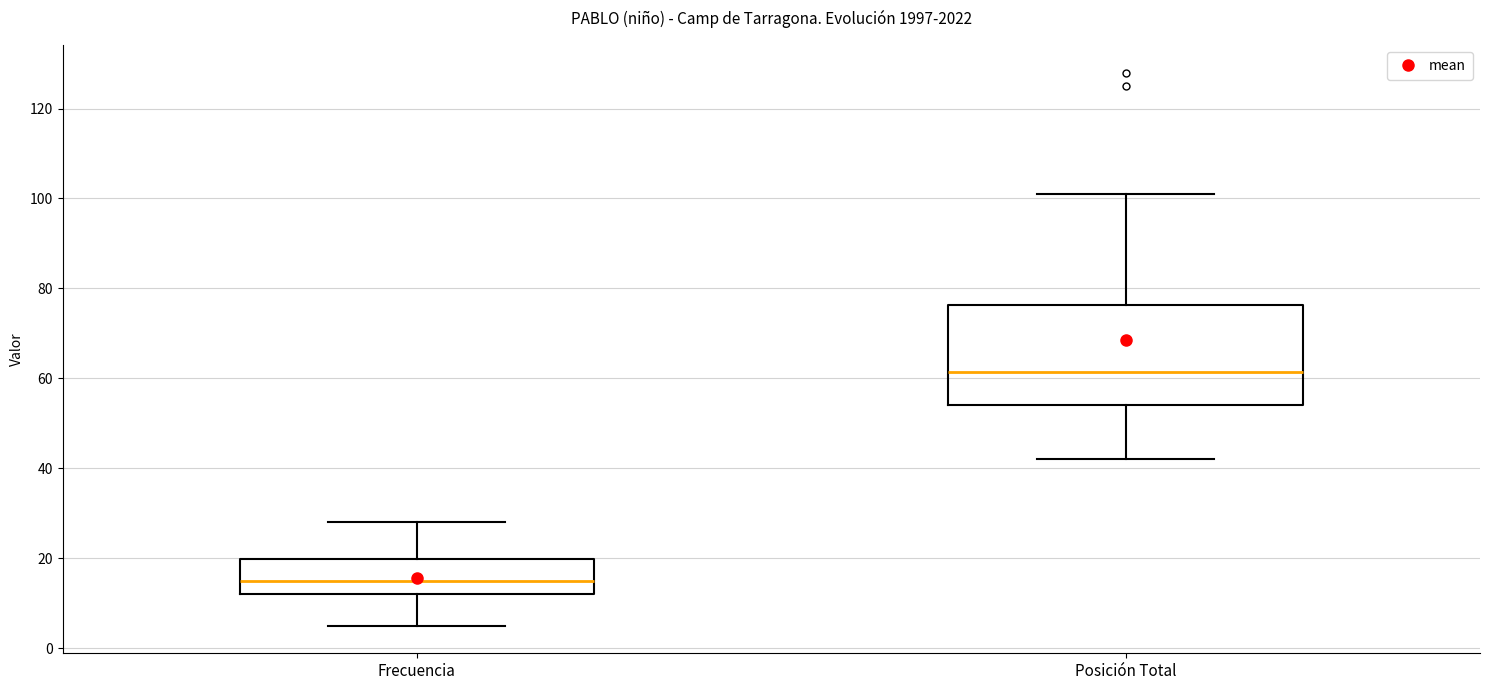

Reading left to right, read every box against the y-axis: the position of its median line, the range the box covers, and the ends of its whiskers. The values are not printed on the chart, so give them approximately, as read against the axis.

Frecuencia: median 16, box 12 to 20, whiskers 6 to 28
Posición Total: median 62, box 54 to 76, whiskers 42 to 102